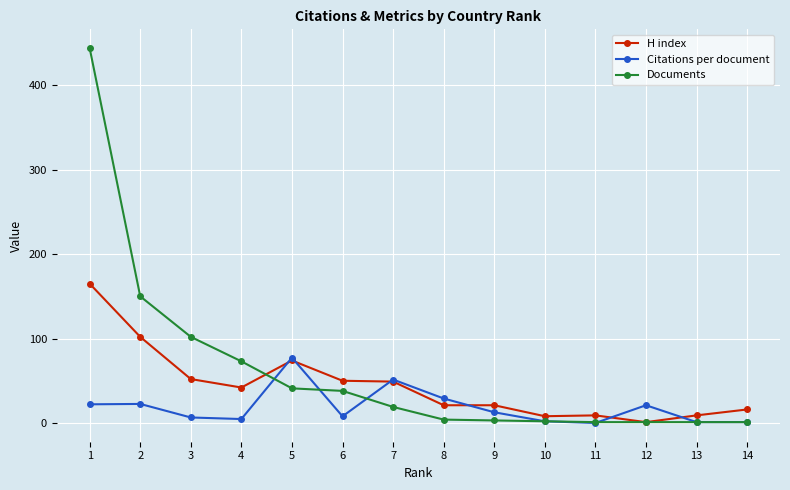

How many distinct data groups are displayed?

3